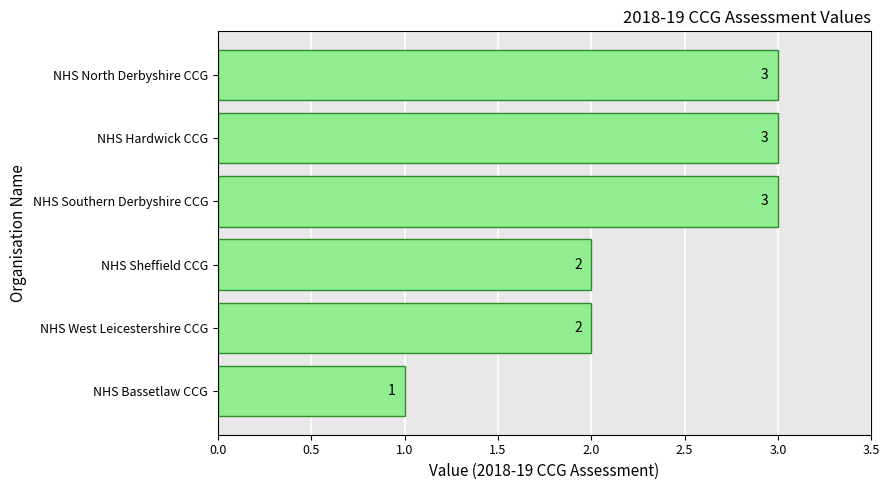

What is the maximum value shown in the chart?

3